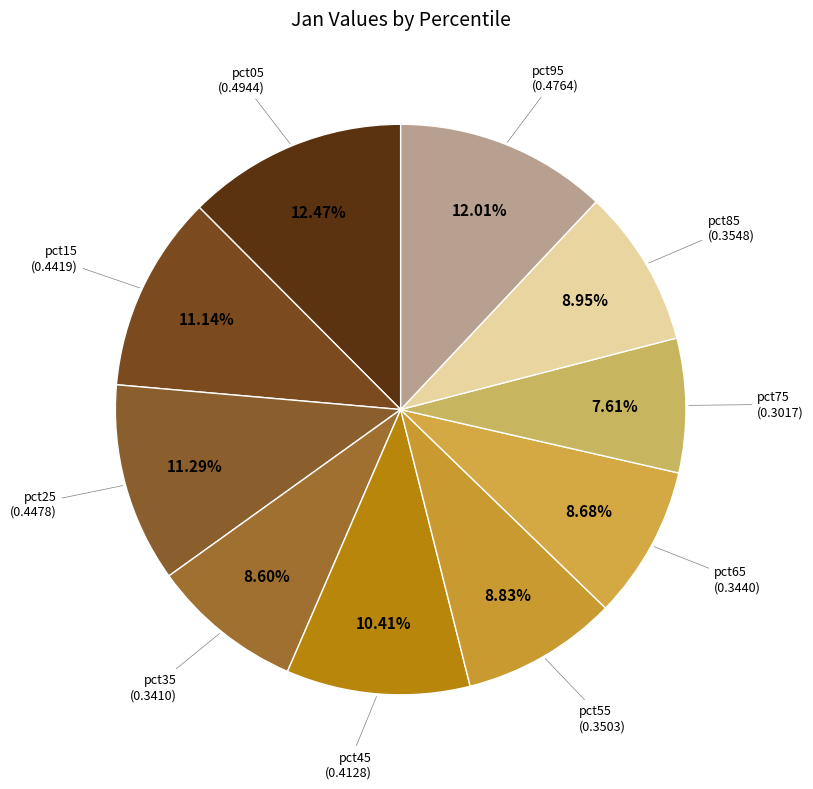

How many segments does this pie chart have?

10